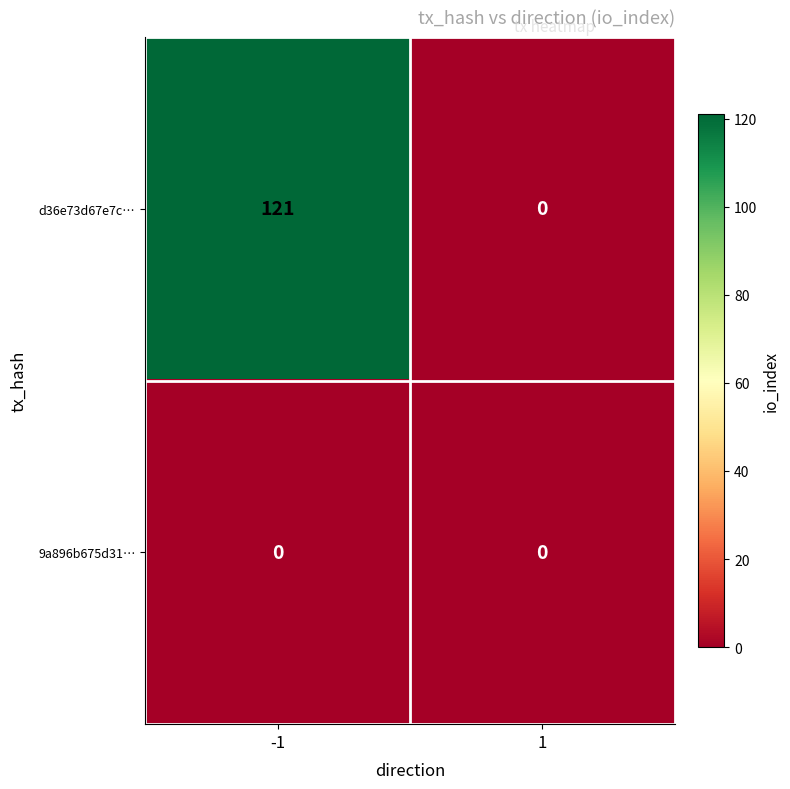

How many series are shown in this chart?

2